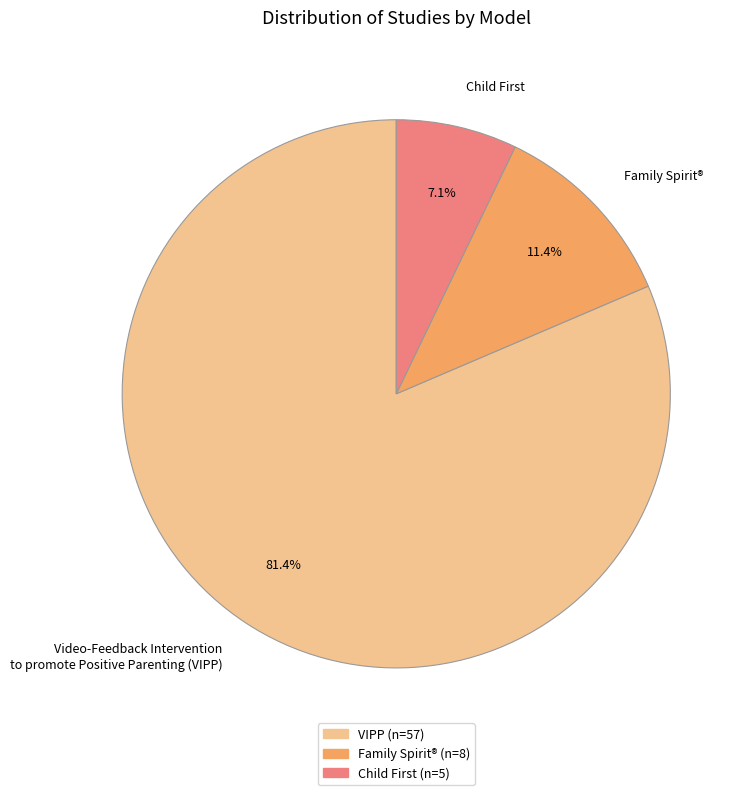

Between Video-Feedback Intervention to promote Positive Parenting (VIPP) and Family Spirit®, which is larger?

Video-Feedback Intervention to promote Positive Parenting (VIPP)